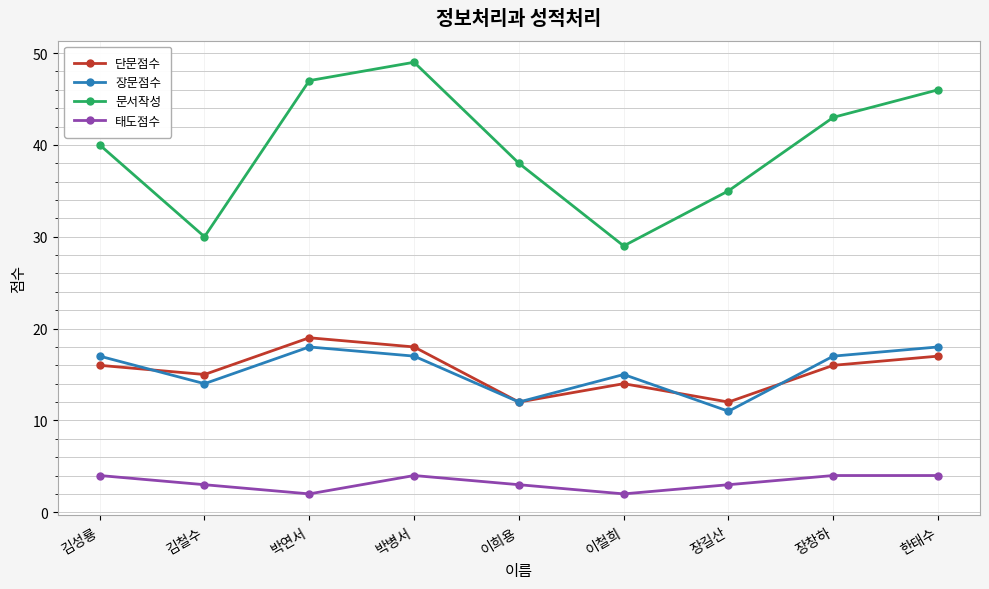

Between 이철희 and 한태수, which series saw the biggest shift?

문서작성